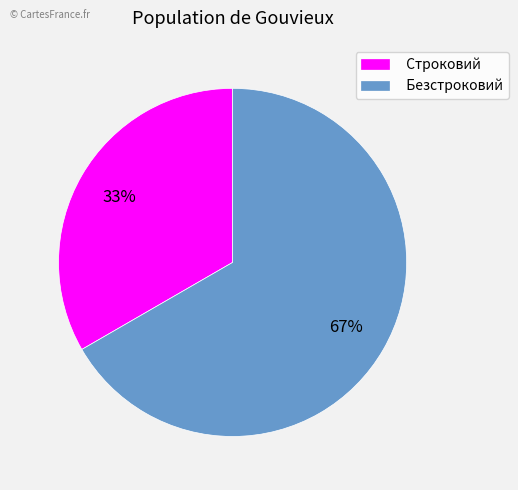

Count the number of slices in the pie.

2